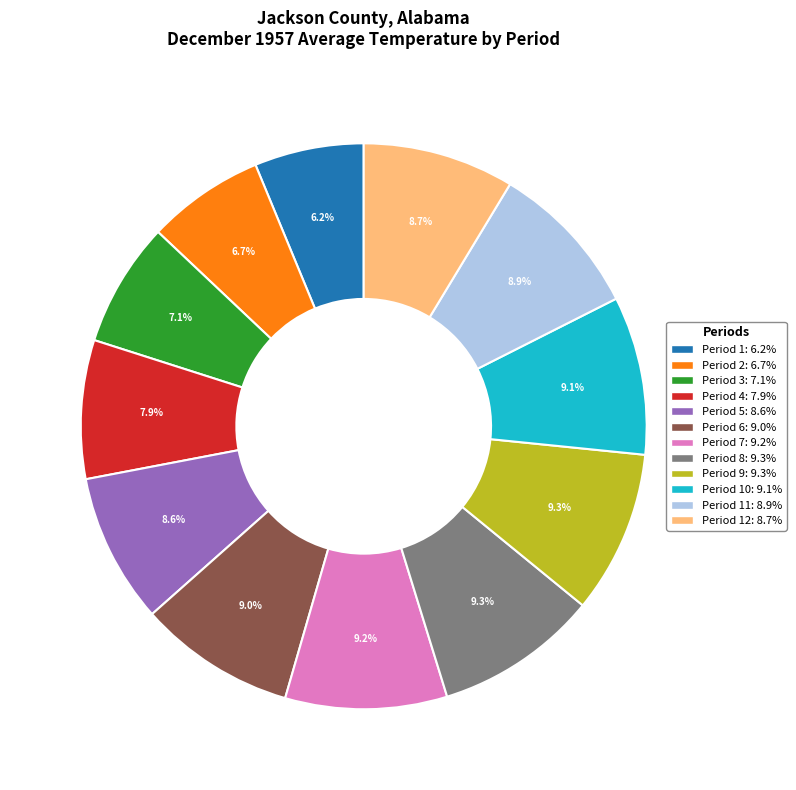

Does any single category account for the majority?

No